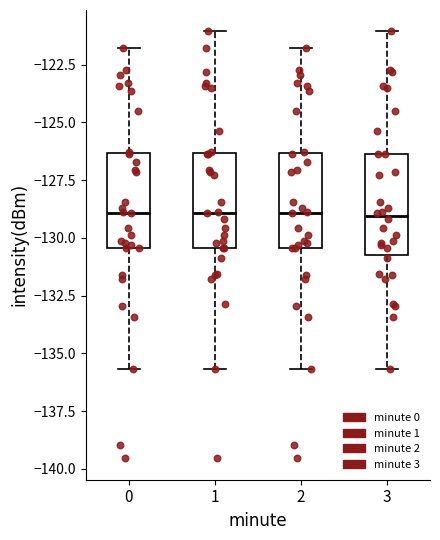

Where is the lower edge of the box at x = 0 on the y-axis? The values are not printed on the chart, so give them approximately, as read against the axis.

-130.5